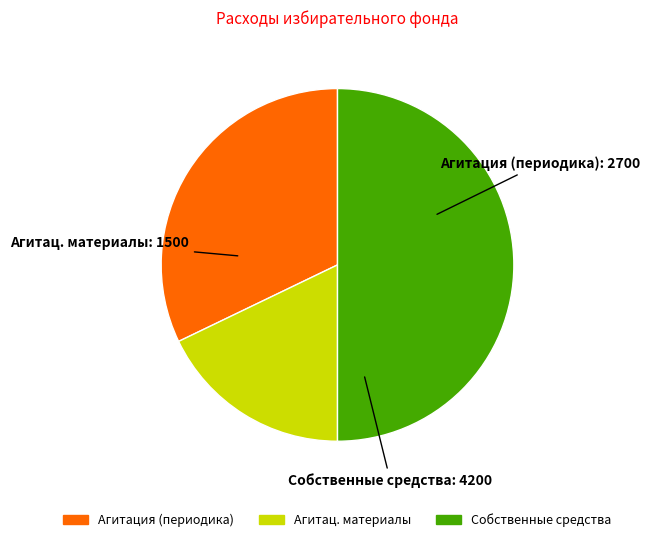

Which slice is the largest?

Собственные средства